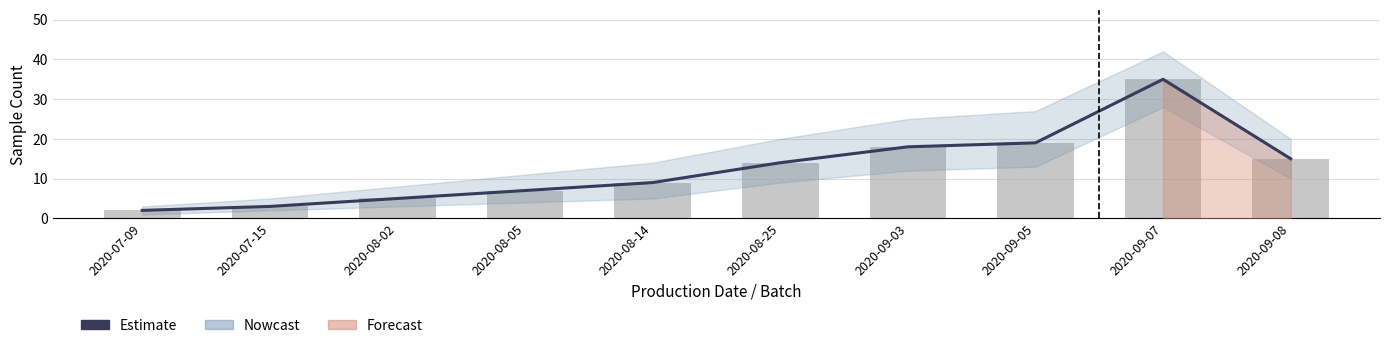

Where is Estimate nearest to the value 18?

2020-09-03